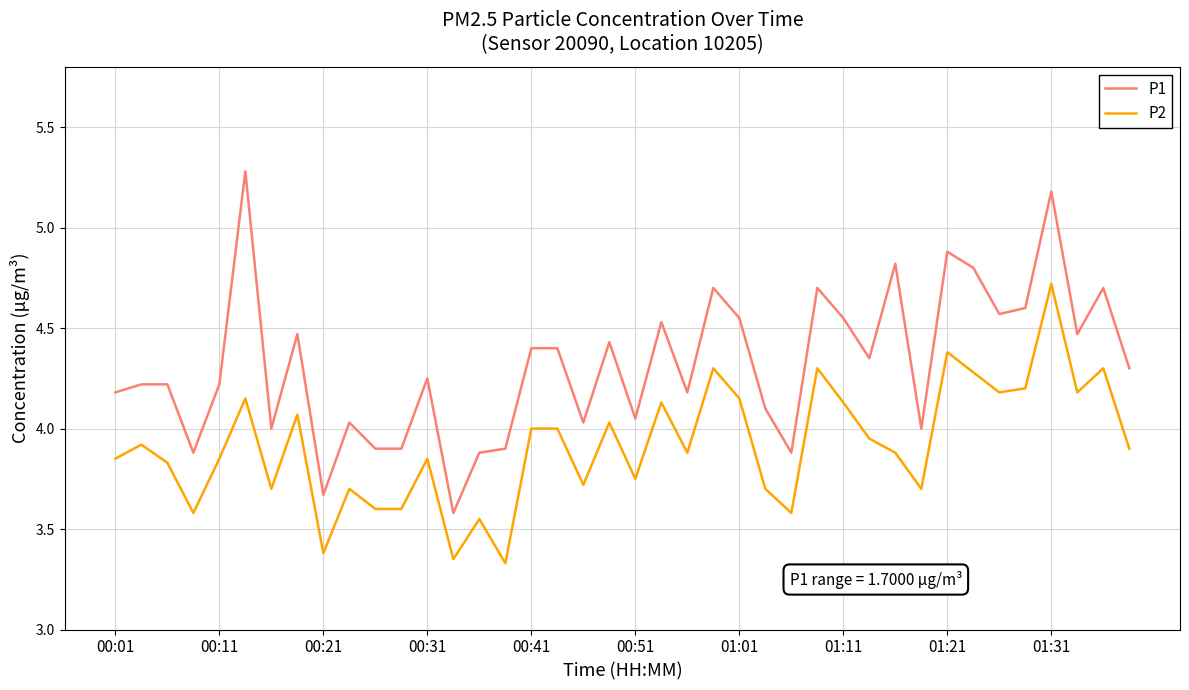

True or false: P2 and P1 intersect in this chart.

False